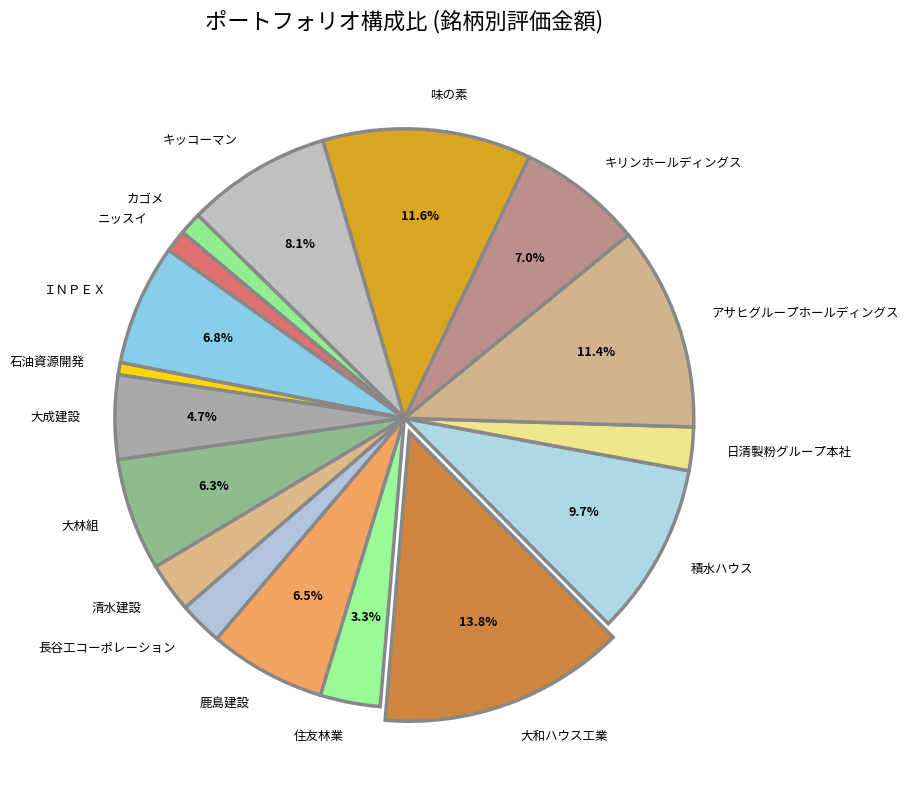

Between 石油資源開発 and 積水ハウス, which is larger?

積水ハウス